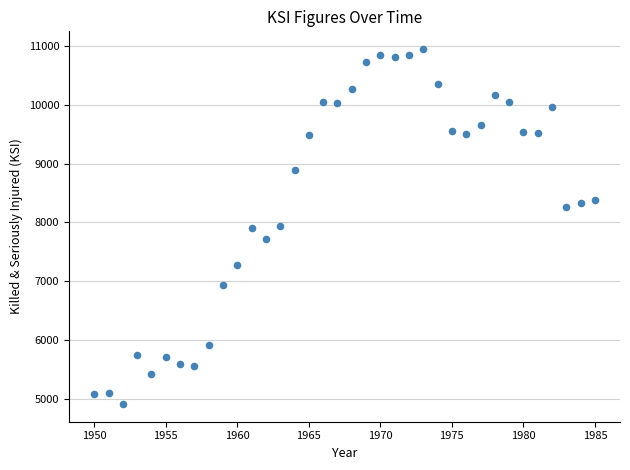

What is the range of Y values (max minus min)?

6040